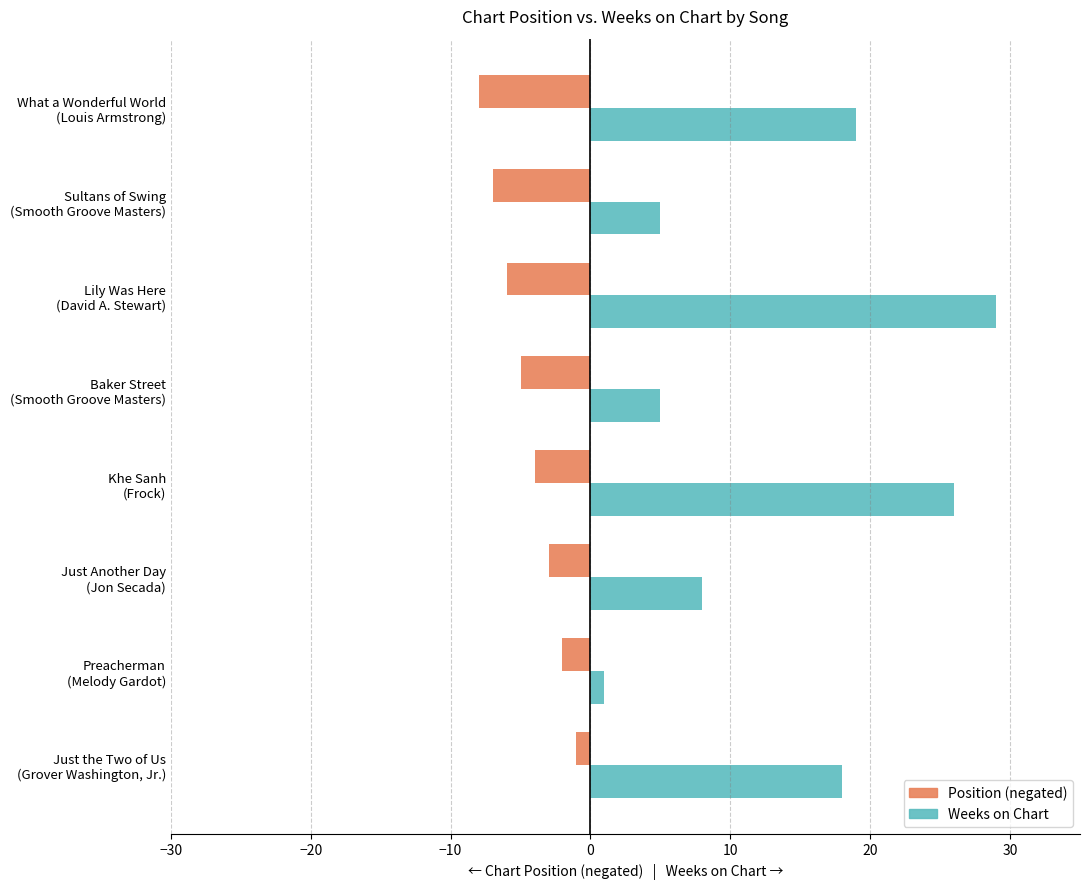

Which series has the largest range (max minus min)?

Weeks on Chart